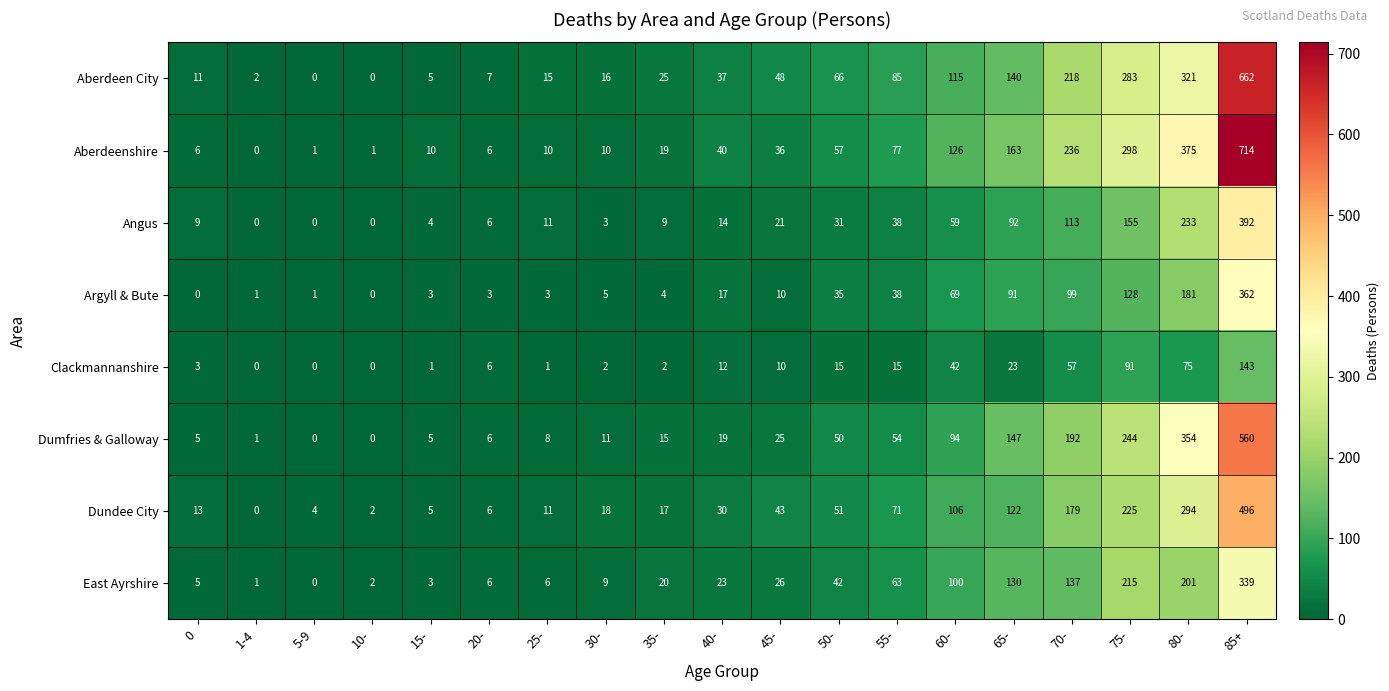

At which label is Angus closest to 196?

80-